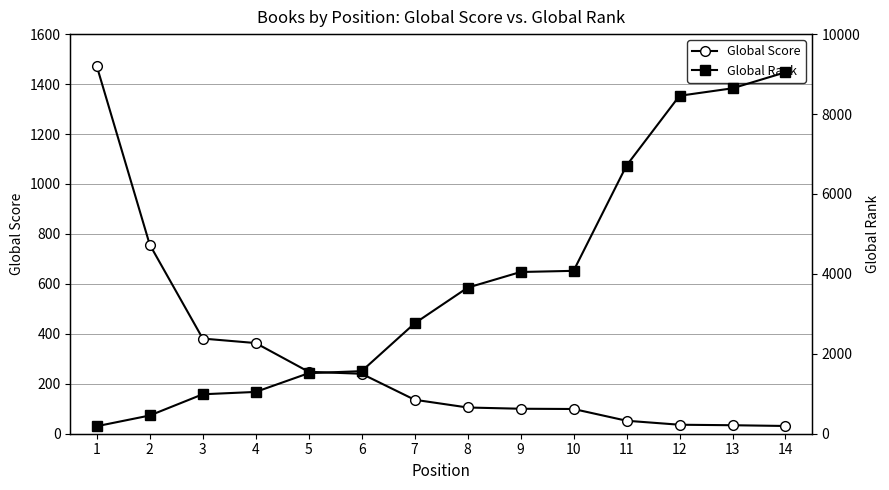

Which series has the widest spread of values?

Global Rank